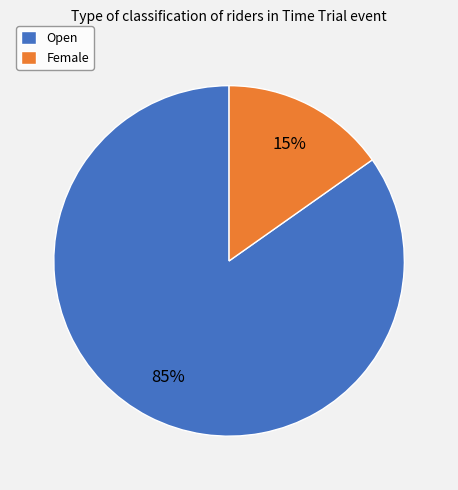

Rank the categories by value from highest to lowest.

Open, Female